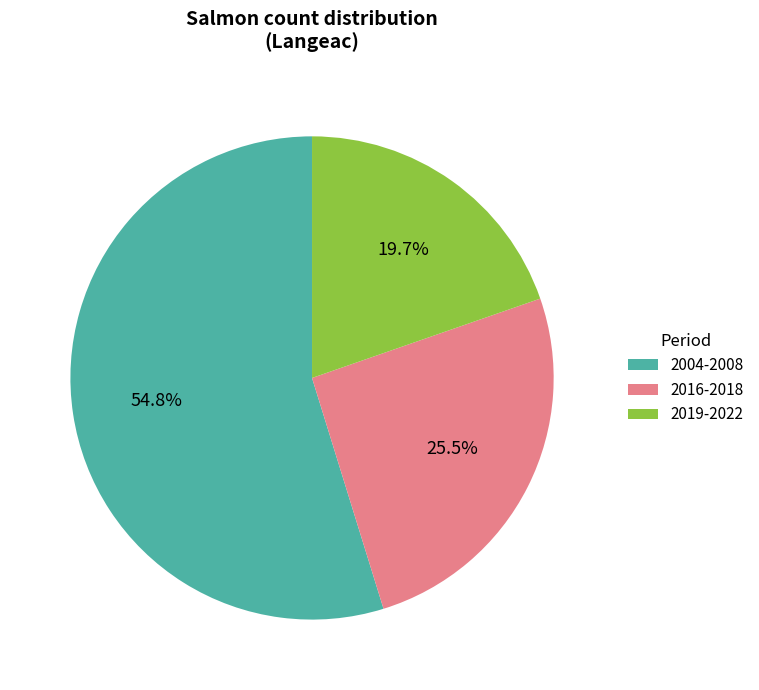

Between 2004-2008 and 2016-2018, which is larger?

2004-2008